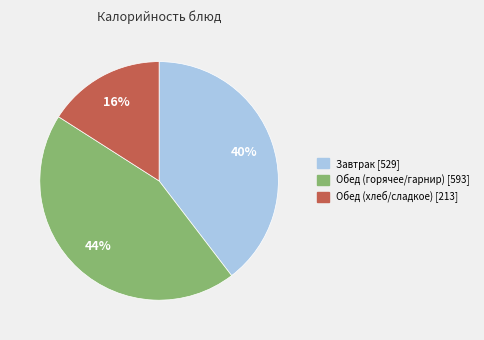

To the nearest percent, what is the combined percentage of Завтрак [529] and Обед (горячее/гарнир) [593]?

84%